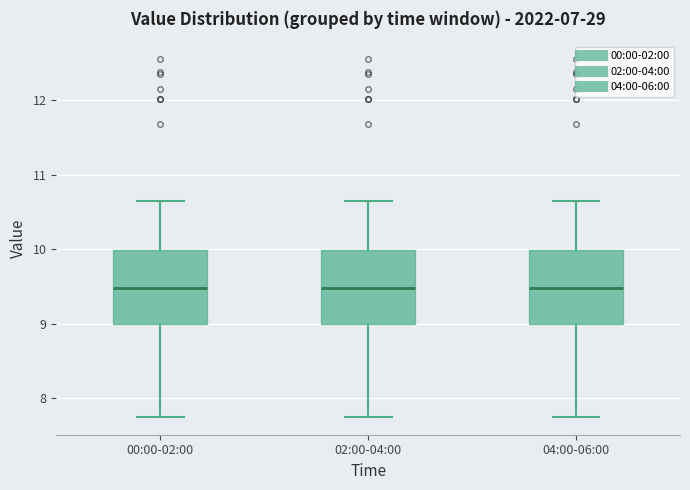

Where is the lower edge of the box for 00:00-02:00 on the y-axis? The values are not printed on the chart, so give them approximately, as read against the axis.

9.0